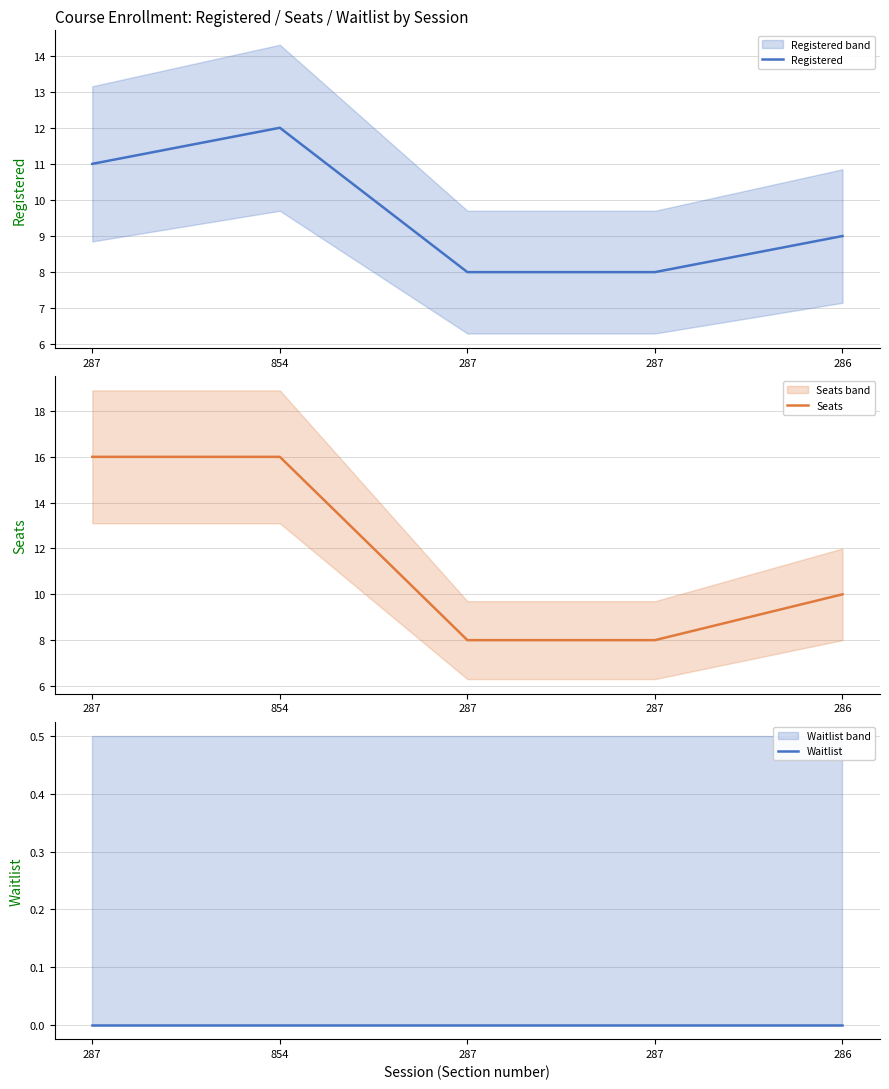

Which series has the largest total across all categories?

Seats